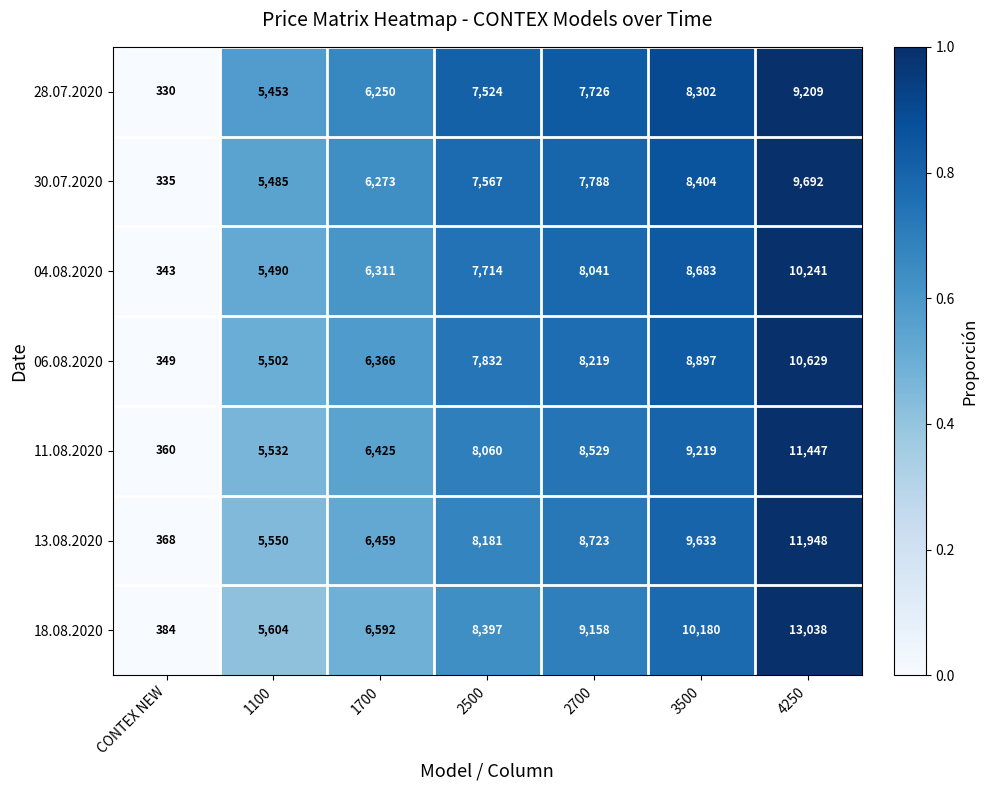

What is the sum of the 30.07.2020 values at 1700 and 2700?

14061